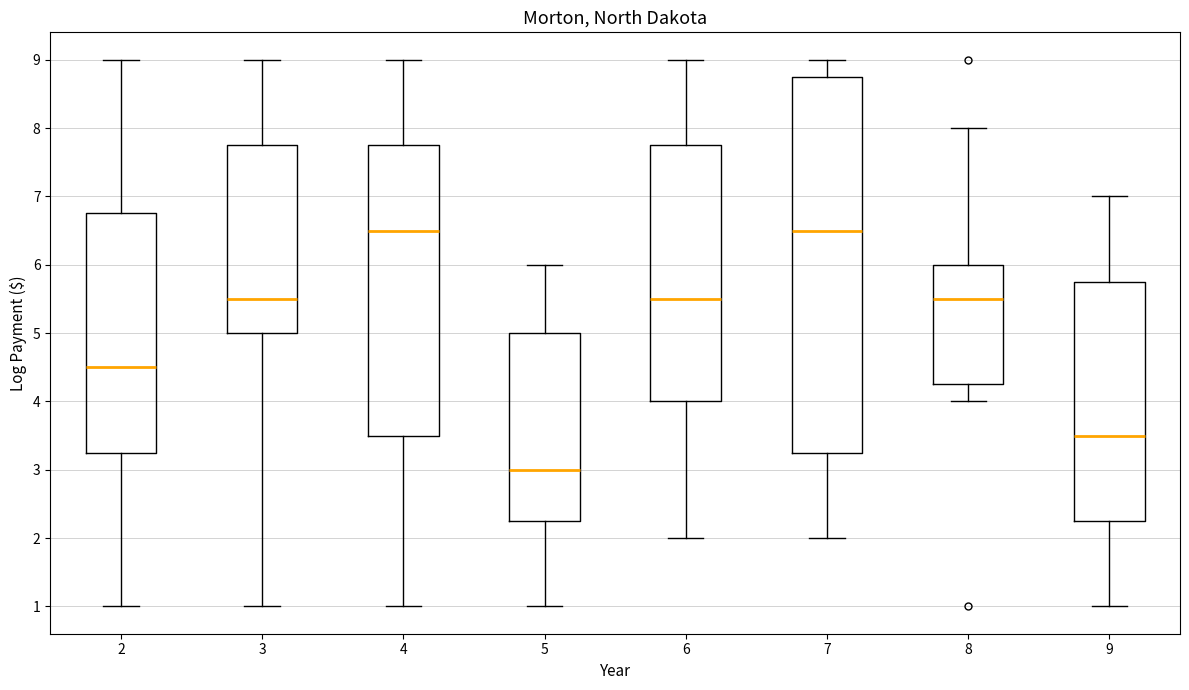

Reading left to right, transcribe this box plot: for each box, give where its median line is, the range the box spans, and where its two whiskers end, as read against the y-axis. The values are not printed on the chart, so give them approximately, as read against the axis.

2: median 4.5, box 3.3 to 6.8, whiskers 1.0 to 9.0
3: median 5.5, box 5.0 to 7.8, whiskers 1.0 to 9.0
4: median 6.5, box 3.5 to 7.8, whiskers 1.0 to 9.0
5: median 3.0, box 2.3 to 5.0, whiskers 1.0 to 6.0
6: median 5.5, box 4.0 to 7.8, whiskers 2.0 to 9.0
7: median 6.5, box 3.3 to 8.8, whiskers 2.0 to 9.0
8: median 5.5, box 4.3 to 6.0, whiskers 4.0 to 8.0
9: median 3.5, box 2.3 to 5.8, whiskers 1.0 to 7.0